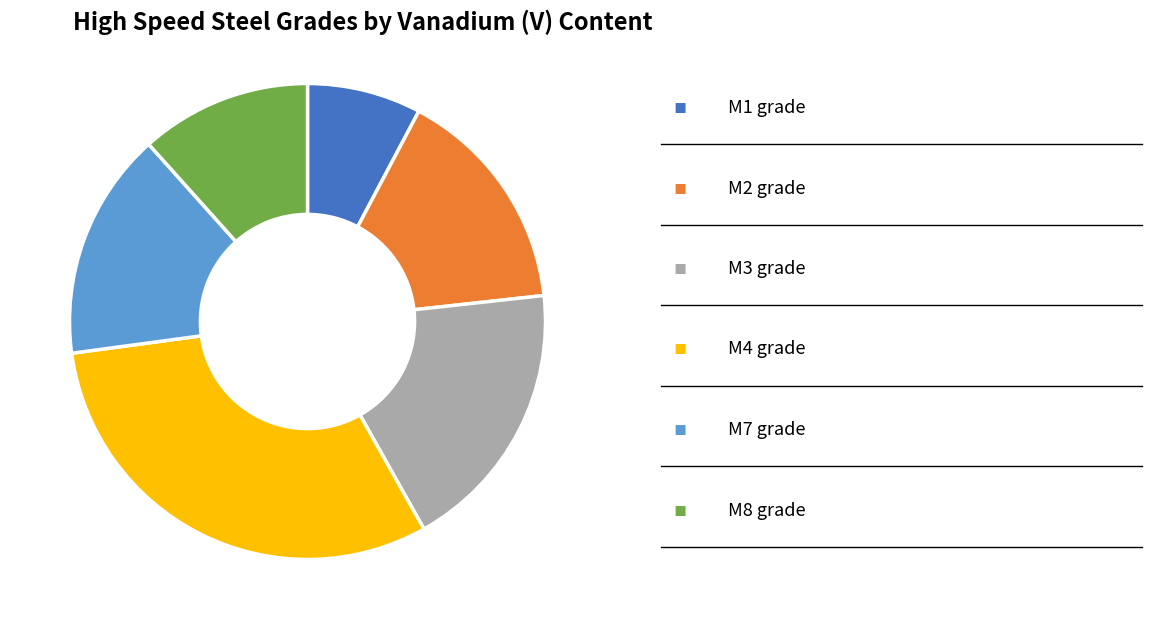

Is there a majority slice in this chart?

No